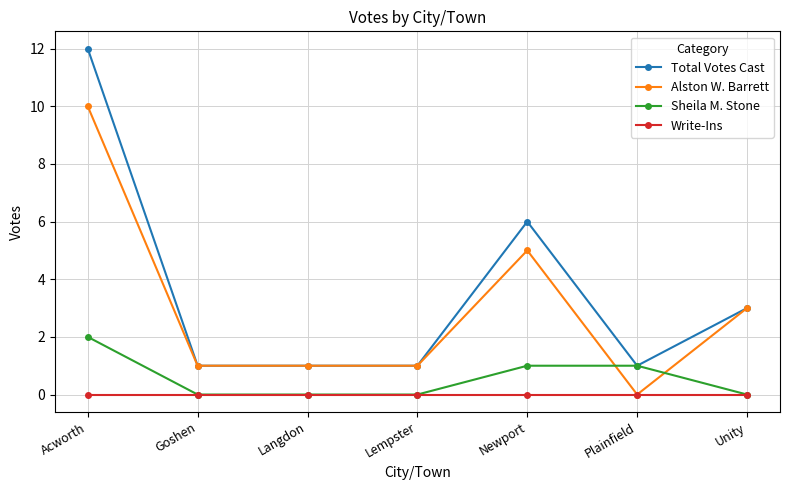

List the series in order of their overall mean, highest first.

Total Votes Cast, Alston W. Barrett, Sheila M. Stone, Write-Ins